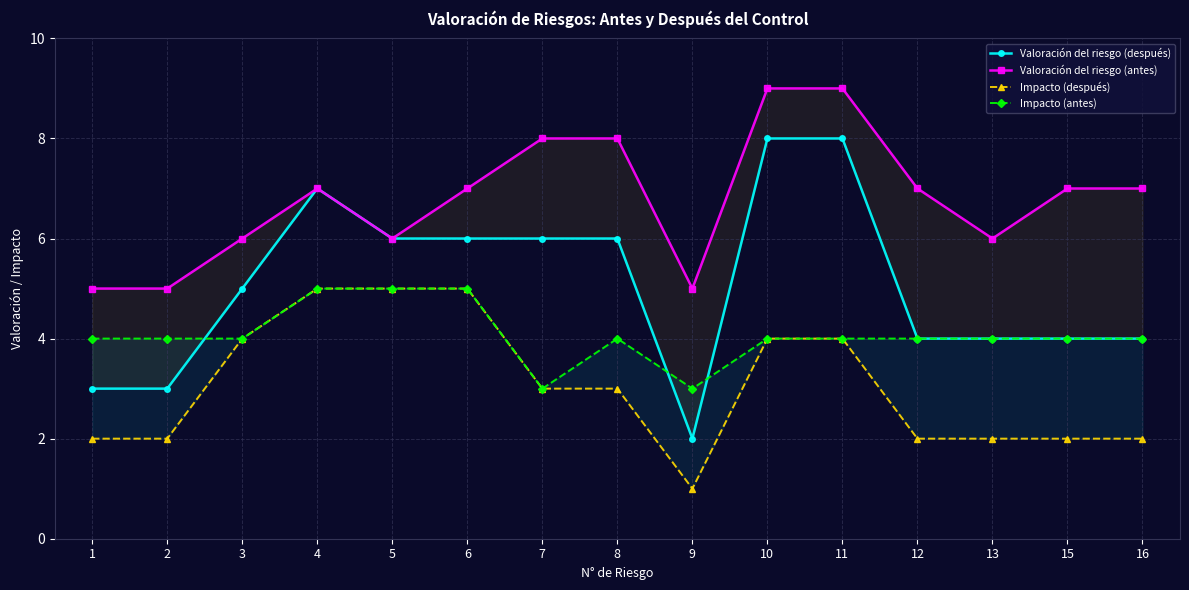

What is the value of the Impacto (antes) point at the 7th from the left?

3